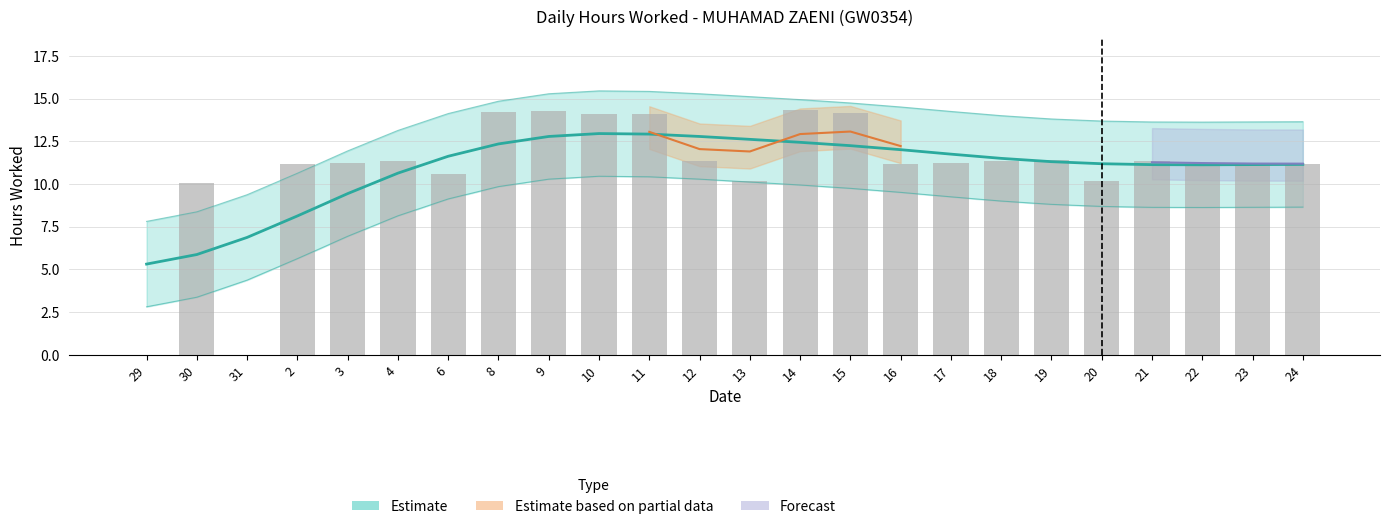

Between 21 and 23, which is larger?

21